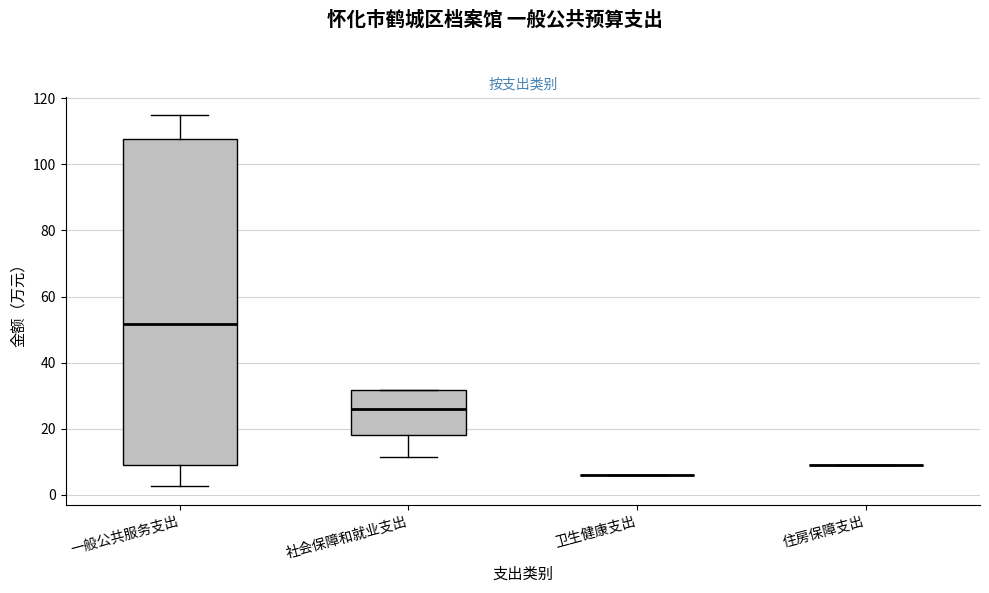

Reading left to right, transcribe this box plot: for each box, give where its median line is, the range the box spans, and where its two whiskers end, as read against the y-axis. The values are not printed on the chart, so give them approximately, as read against the axis.

一般公共服务支出: median 52, box 8 to 108, whiskers 2 to 114
社会保障和就业支出: median 26, box 18 to 32, whiskers 12 to 32
卫生健康支出: box collapsed to a line at 6, whiskers 6 to 6
住房保障支出: box collapsed to a line at 8, whiskers 8 to 8